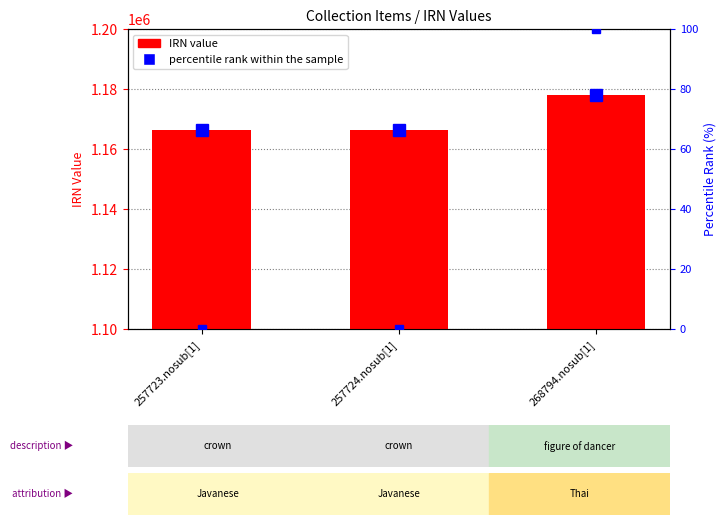

The chart shows a value of 1733944 at 257724.nosub[1]. True or false?

False